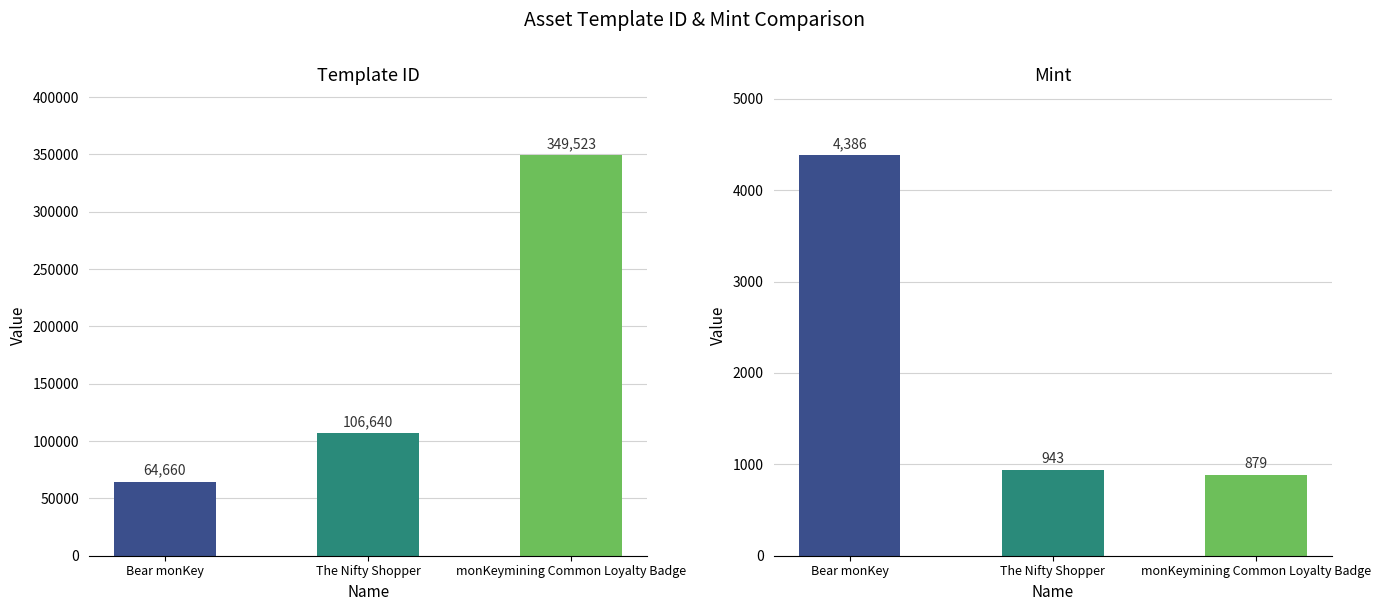

Reading left to right, what are all the values shown in this chart?

template_id: 64660	106640	349523
mint: 4386	943	879